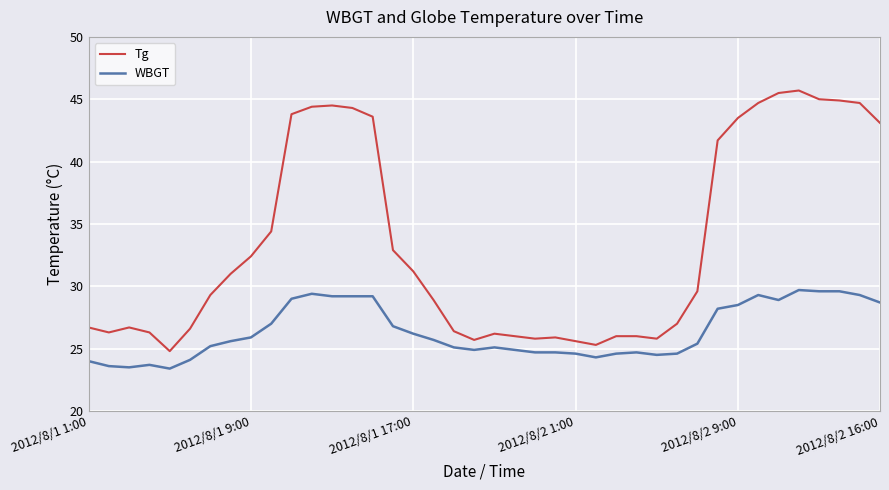

Which series has the largest total across all categories?

Tg